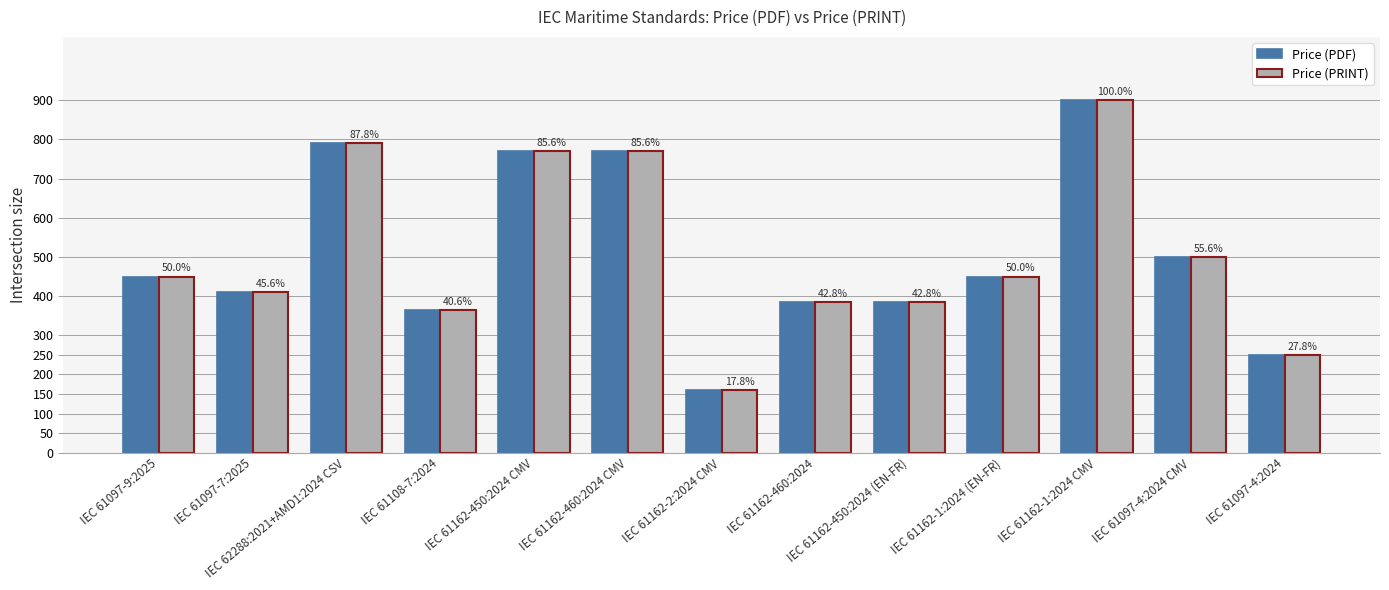

What are all the series names shown in the legend?

Price (PDF), Price (PRINT)